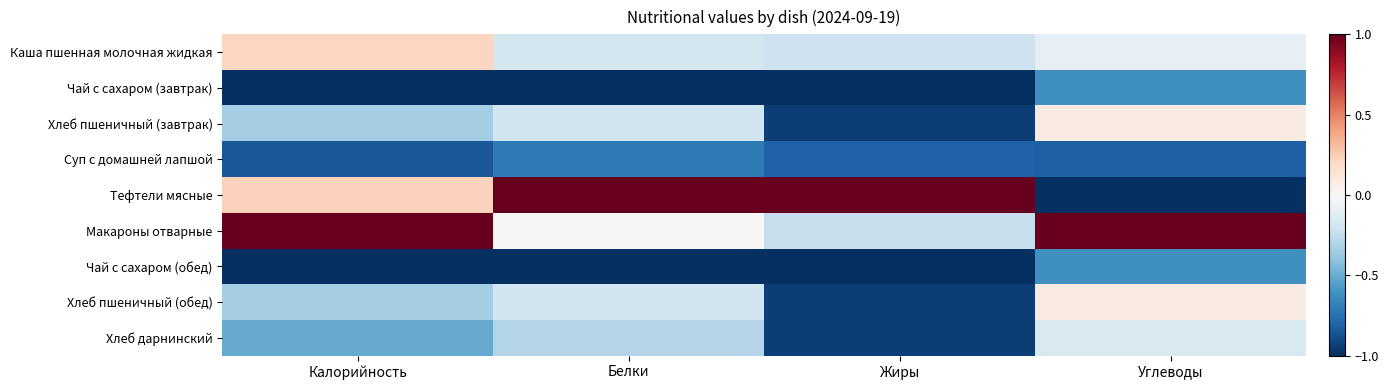

Rank the series at Углеводы from lowest to highest value.

Тефтели мясные, Суп с домашней лапшой, Чай с сахаром (завтрак), Чай с сахаром (обед), Хлеб дарнинский, Каша пшенная молочная жидкая, Хлеб пшеничный (завтрак), Хлеб пшеничный (обед), Макароны отварные